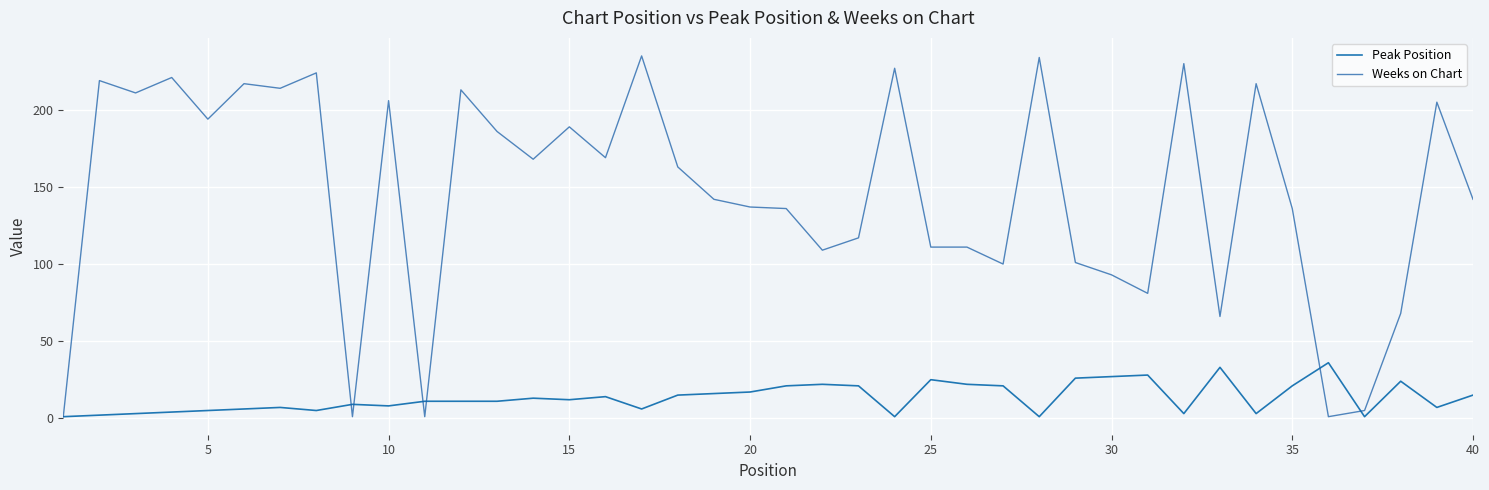

What is the lowest value of the Weeks on Chart series?

1